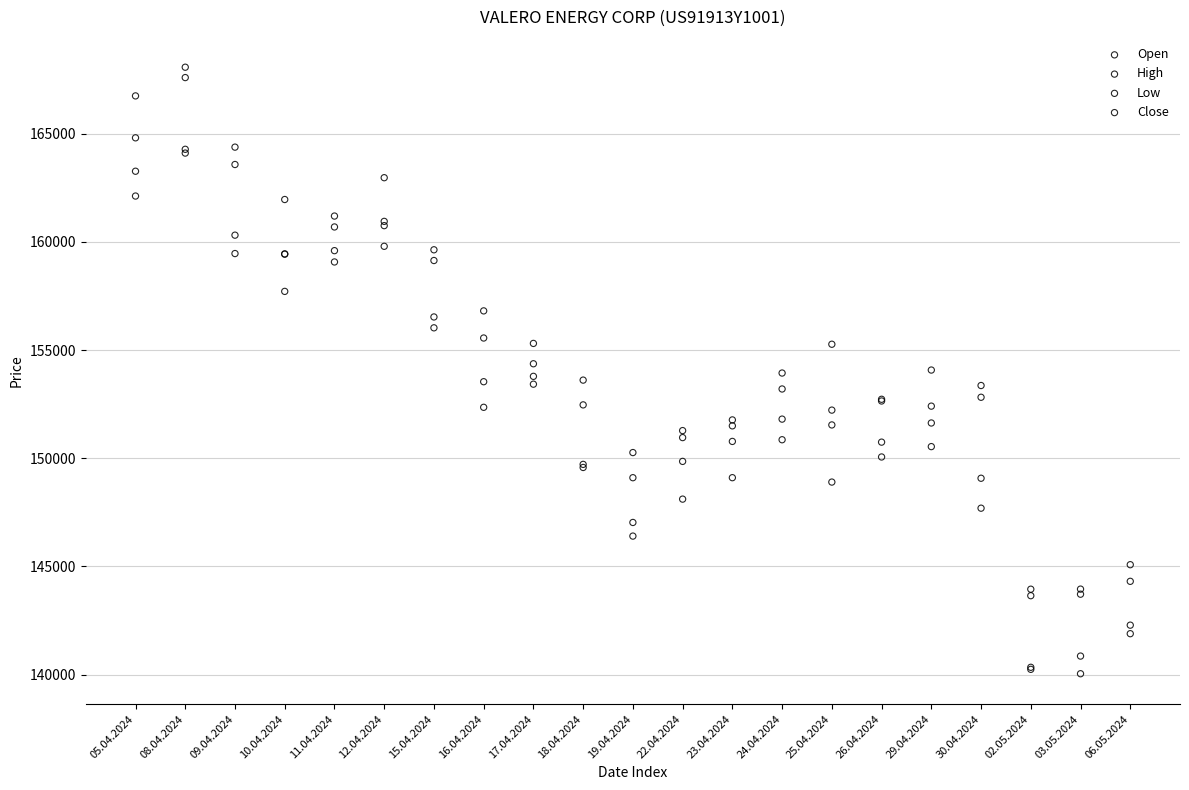

What are all the series names shown in the legend?

Open, High, Low, Close